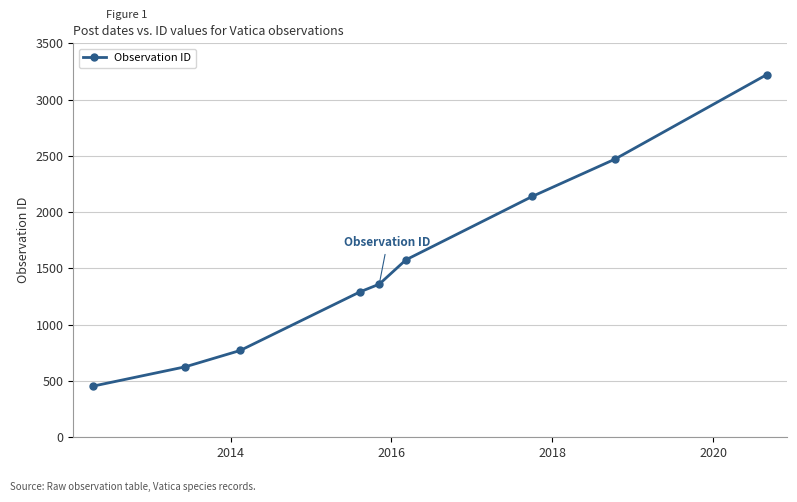

What is the smallest value displayed?

455